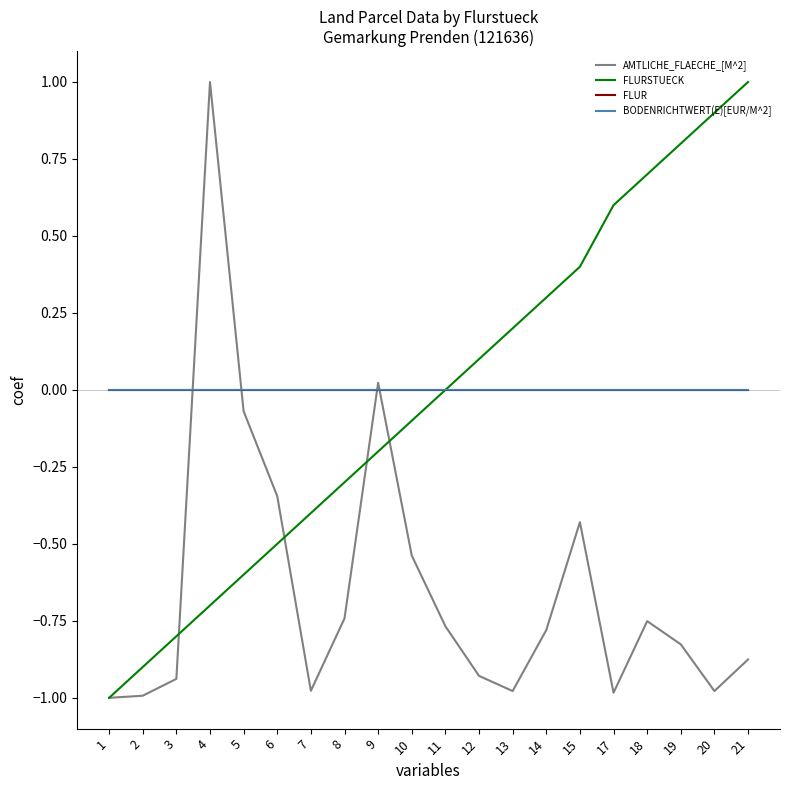

Reading left to right, list all the values displayed in this chart.

AMTLICHE_FLAECHE_[M^2]: -1.0	-1.0	-0.9	1.0	-0.1	-0.3	-1.0	-0.7	0.0	-0.5	-0.8	-0.9	-1.0	-0.8	-0.4	-1.0	-0.8	-0.8	-1.0	-0.9
FLURSTUECK: -1.0	-0.9	-0.8	-0.7	-0.6	-0.5	-0.4	-0.3	-0.2	-0.1	0.0	0.1	0.2	0.3	0.4	0.6	0.7	0.8	0.9	1.0
FLUR: 0.0	0.0	0.0	0.0	0.0	0.0	0.0	0.0	0.0	0.0	0.0	0.0	0.0	0.0	0.0	0.0	0.0	0.0	0.0	0.0
BODENRICHTWERT(E)[EUR/M^2]: 0.0	0.0	0.0	0.0	0.0	0.0	0.0	0.0	0.0	0.0	0.0	0.0	0.0	0.0	0.0	0.0	0.0	0.0	0.0	0.0